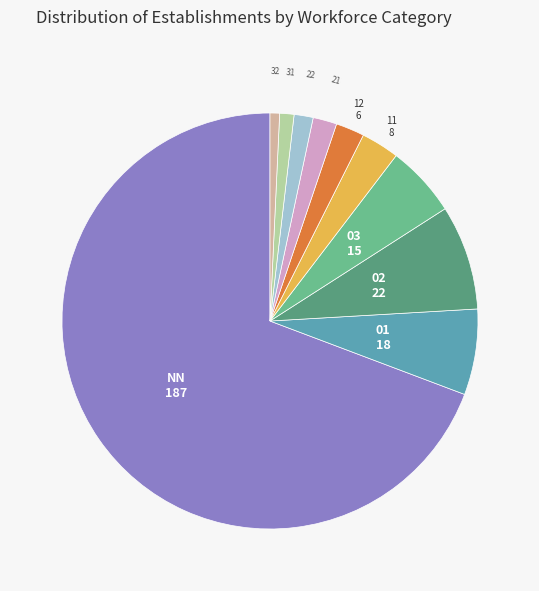

Does any single category account for the majority?

Yes